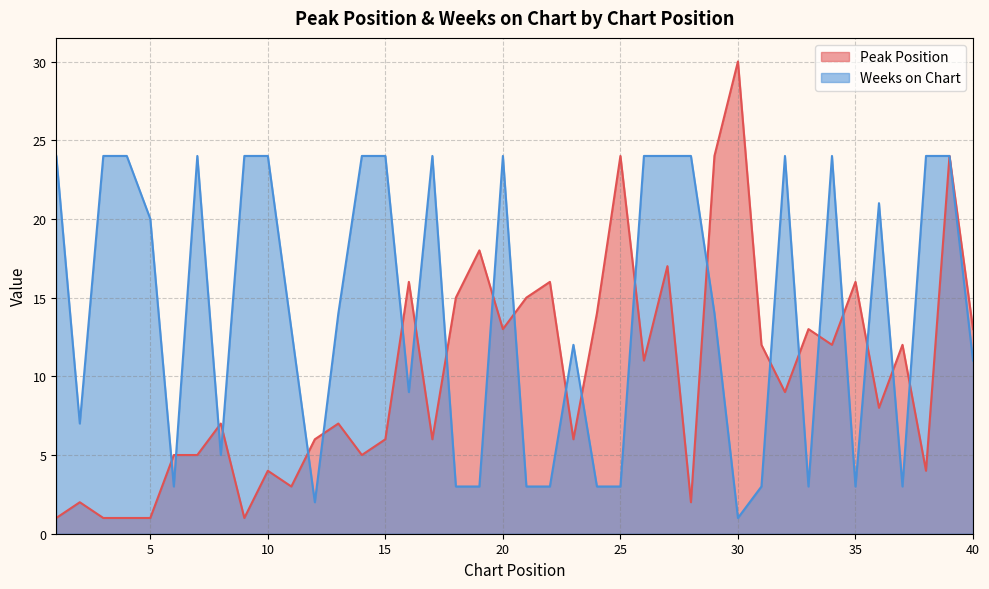

How many interior local peaks does the Peak Position series have?

14